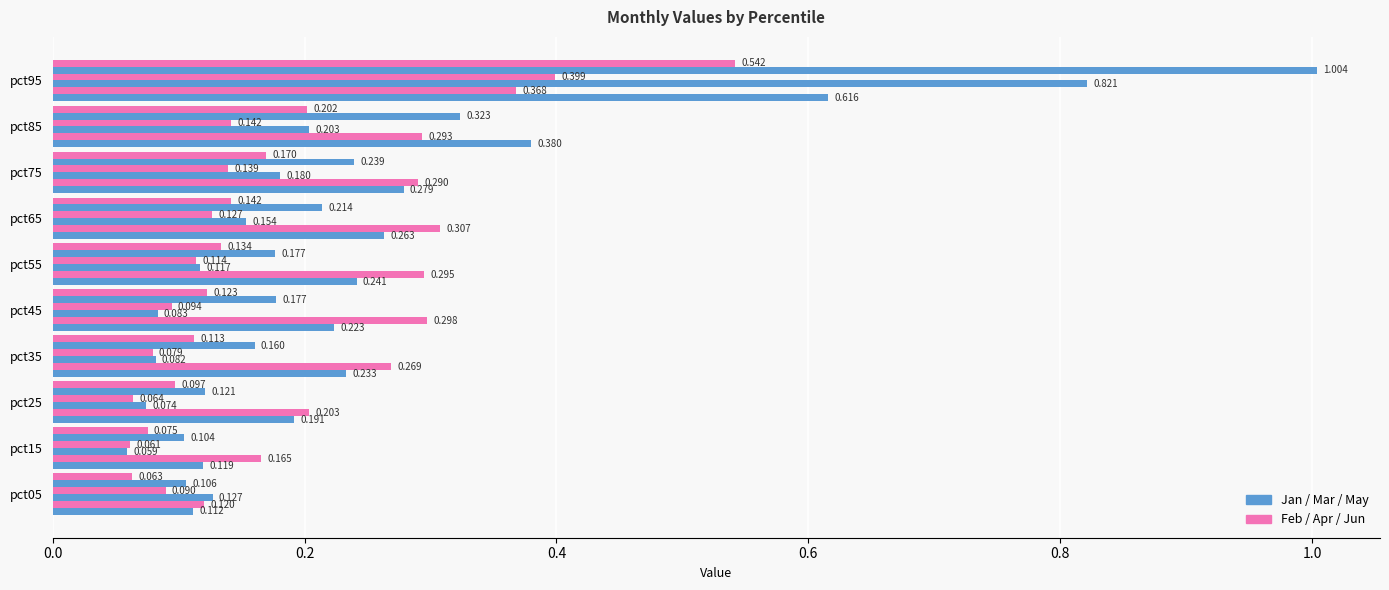

How many categories are shown in the chart?

10